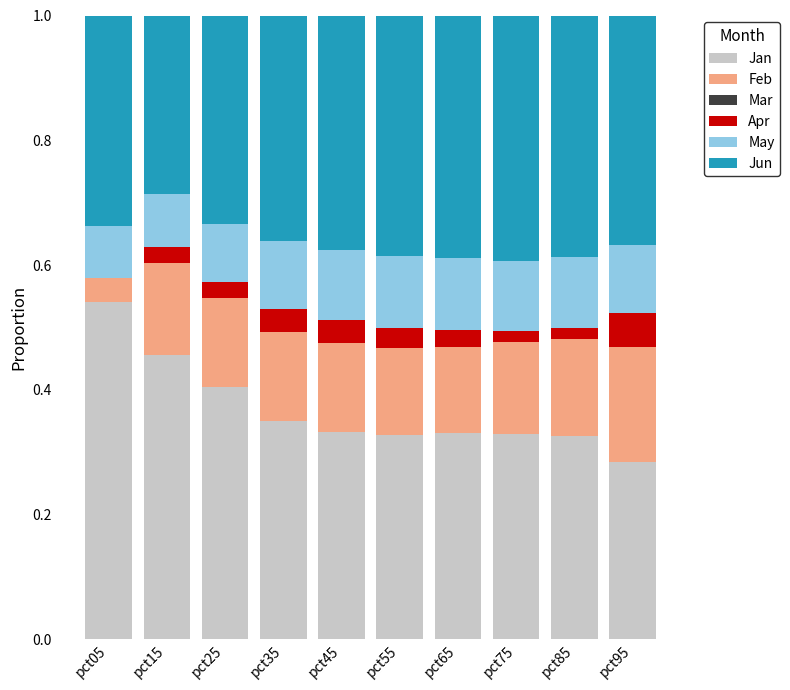

What is the sum of all Jan values?

3.7